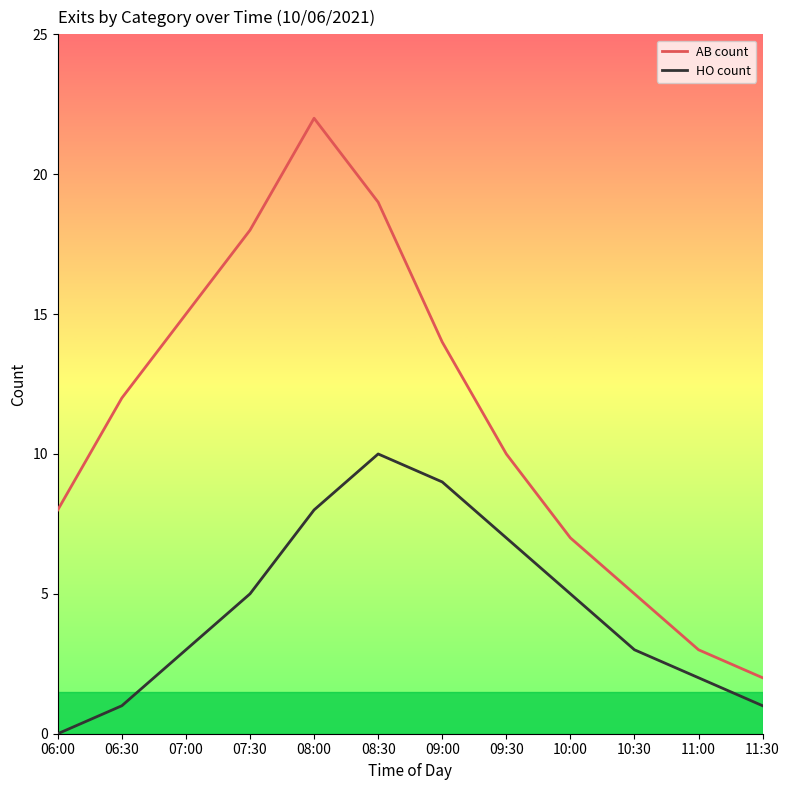

Which series has the largest range (max minus min)?

AB count